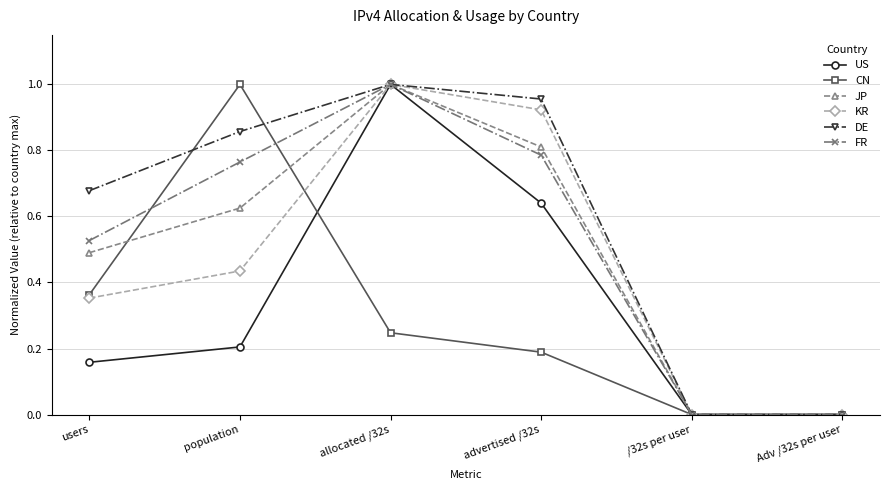

Which series has the largest total across all categories?

DE